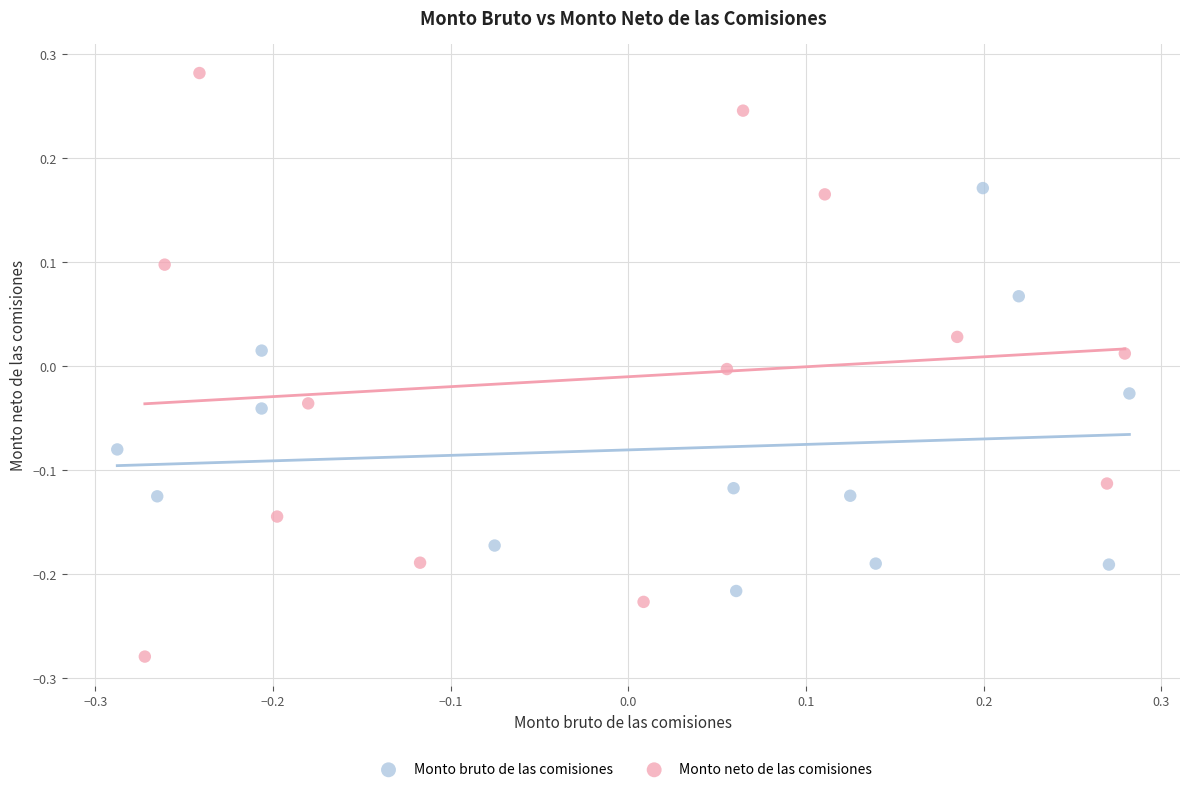

What are all the series names shown in the legend?

Monto bruto de las comisiones, Monto neto de las comisiones